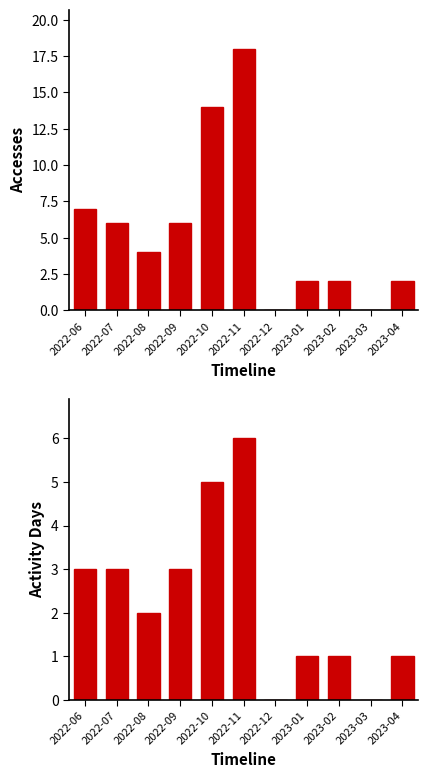

Which has a higher value, 2022-10 or 2023-02?

2022-10